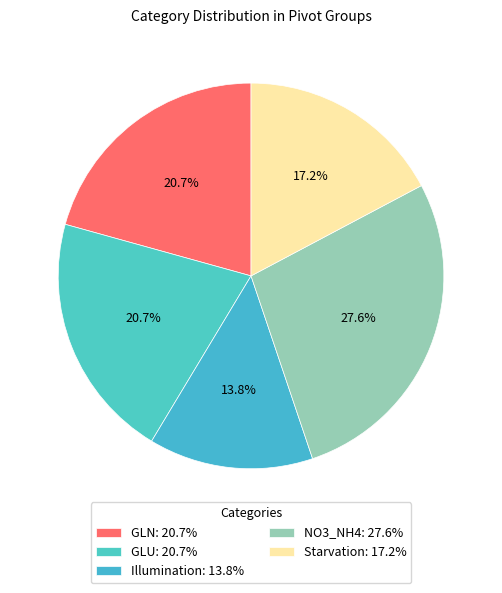

What portion of the pie excludes Illumination?

86.2%